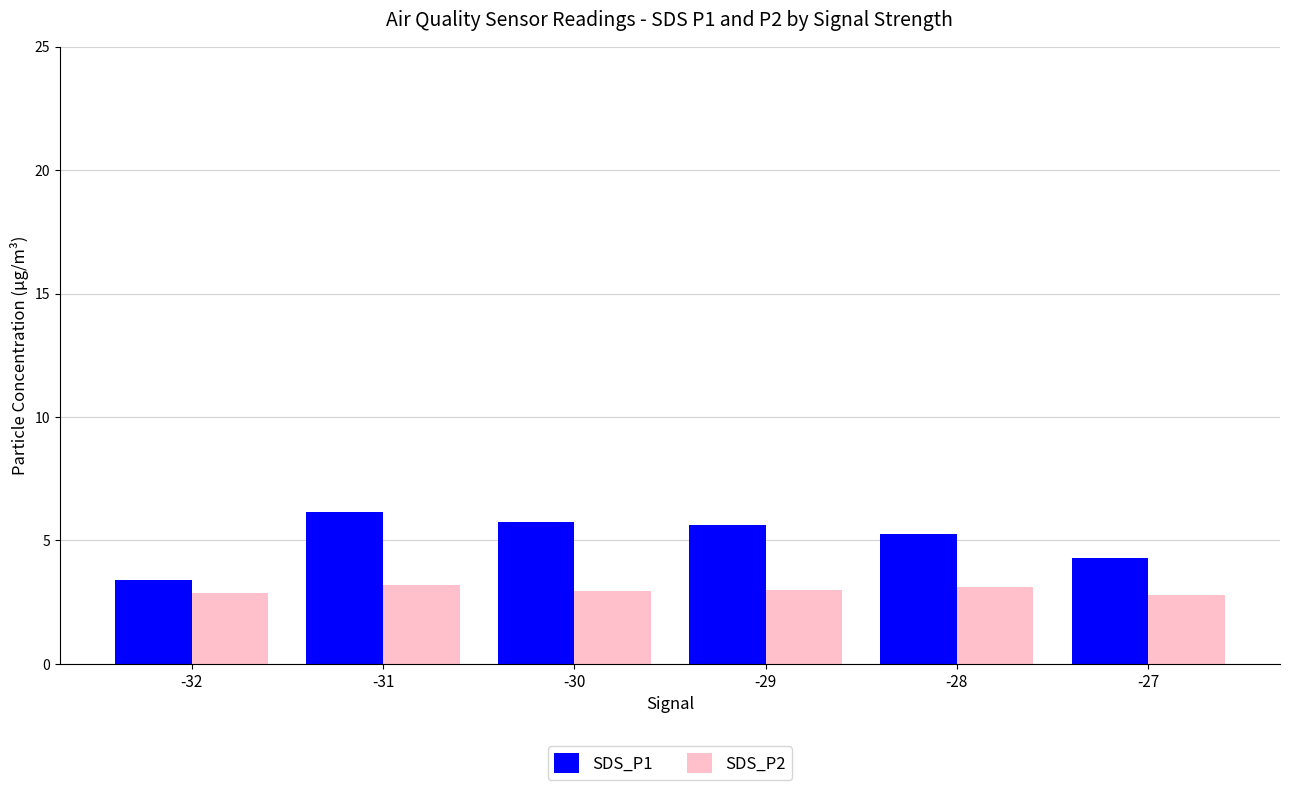

What is the sum of all SDS_P1 values?

30.5